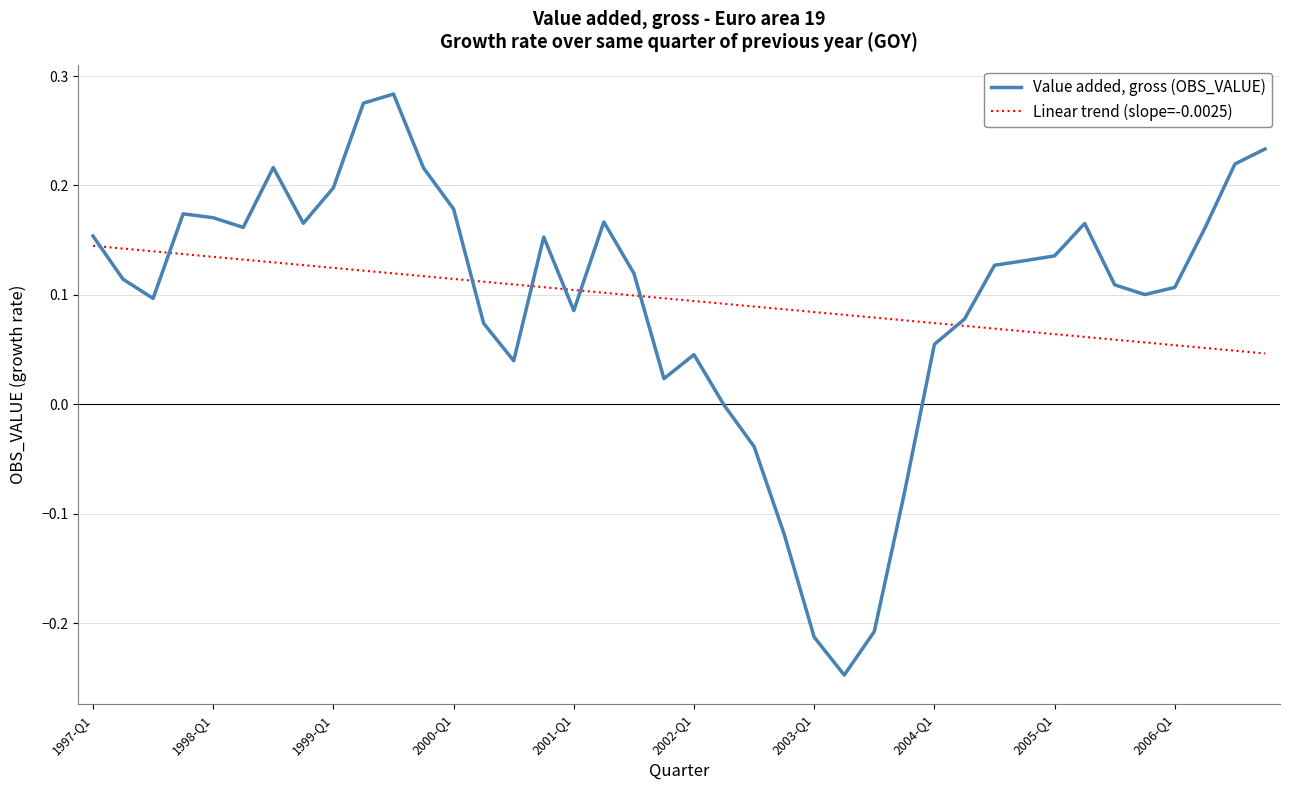

Which series has the largest range (max minus min)?

Value added, gross (OBS_VALUE)